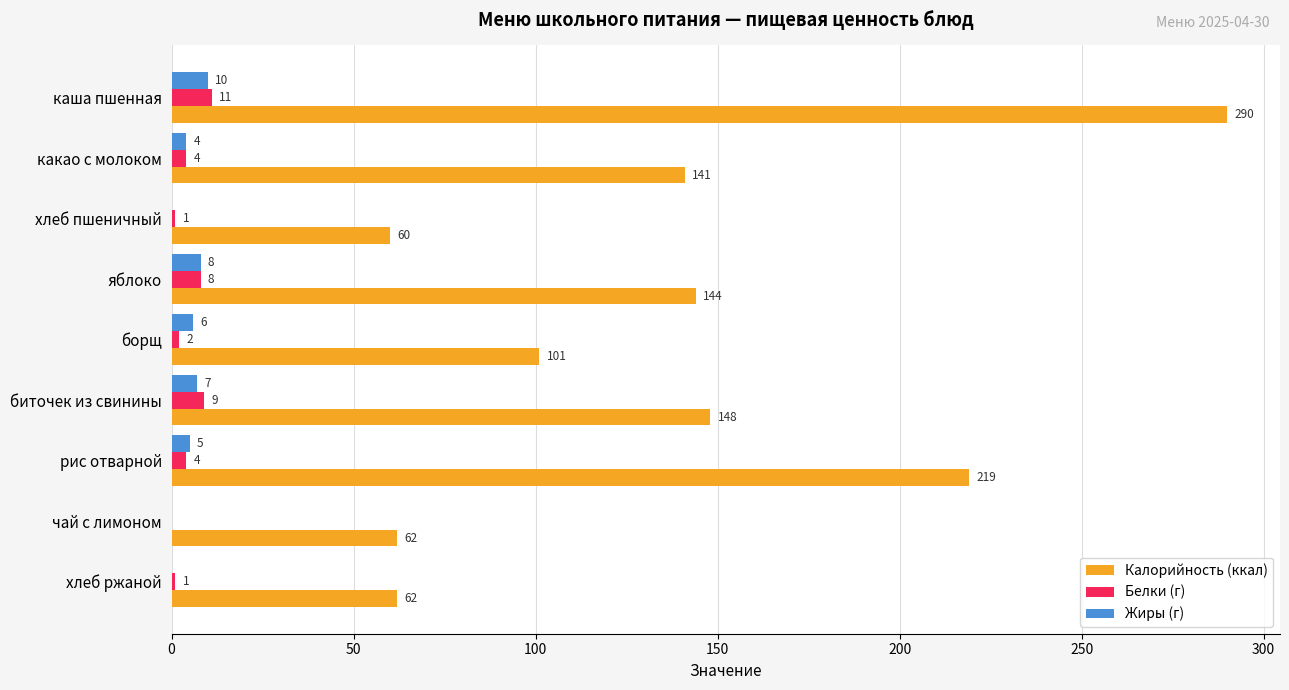

At which category is the sum across all series the highest?

каша пшенная